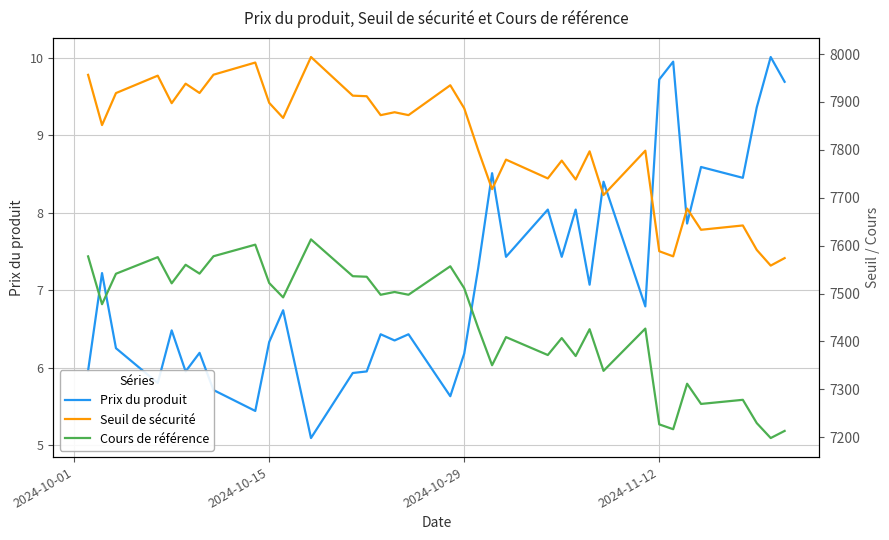

What is the maximum value for Prix du produit?

10.0